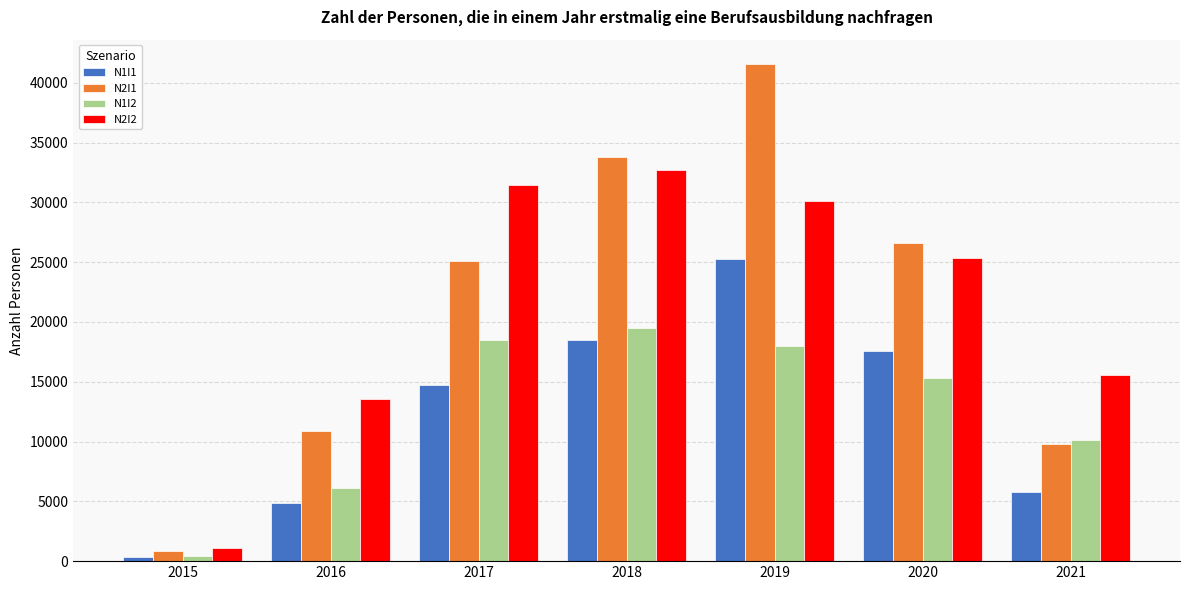

Rank the categories by N2I2 value from highest to lowest.

2018, 2017, 2019, 2020, 2021, 2016, 2015